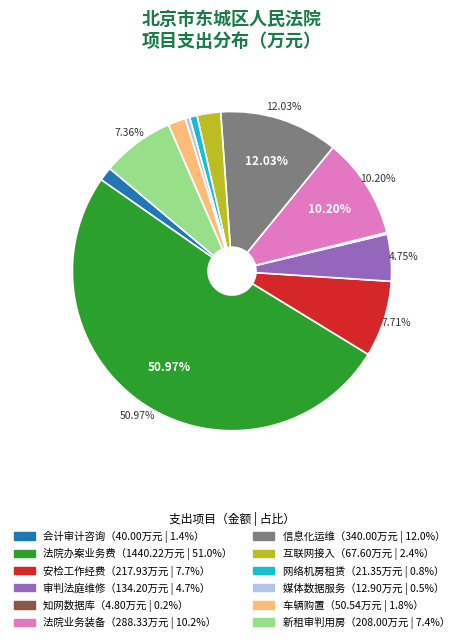

What is the majority slice?

法院办案业务费（东城法院）